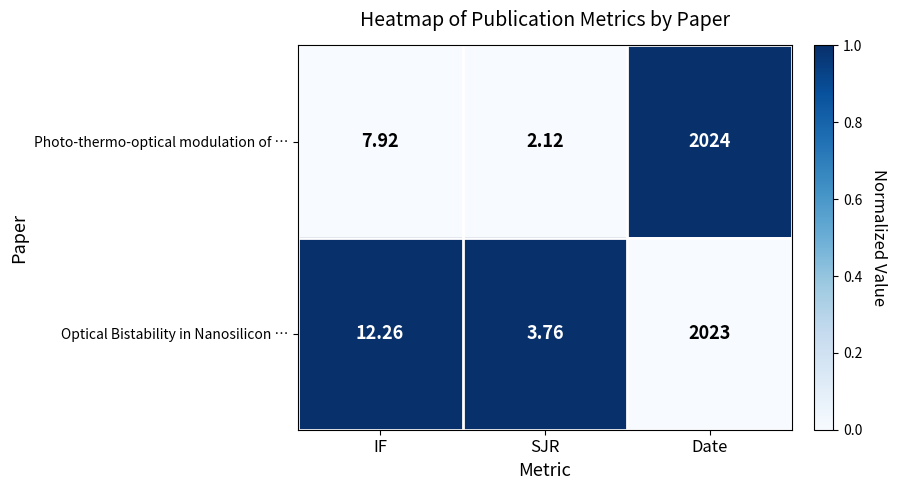

Count the number of data series in this chart.

2